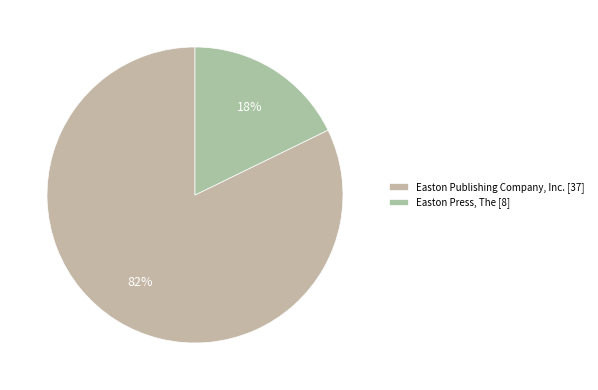

Which has a higher value, Easton Publishing Company, Inc. or Easton Press, The?

Easton Publishing Company, Inc.